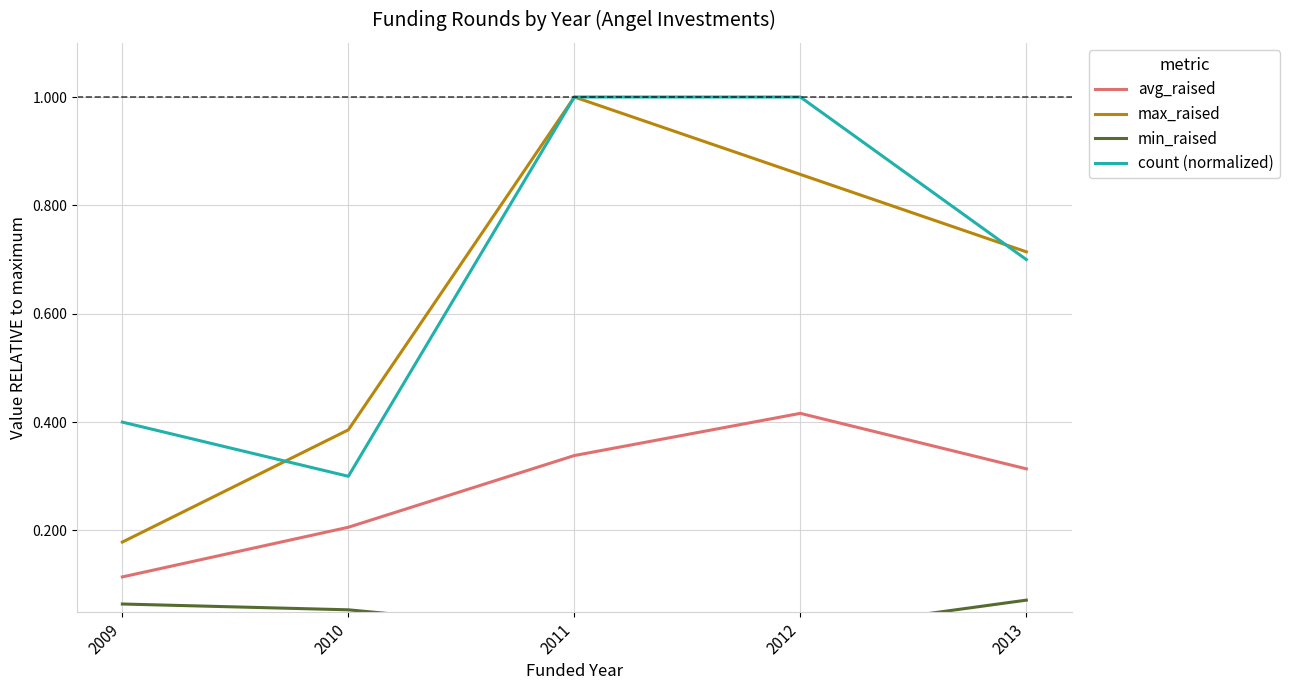

True or false: min_raised has a value of 0.1 at 2009.

True